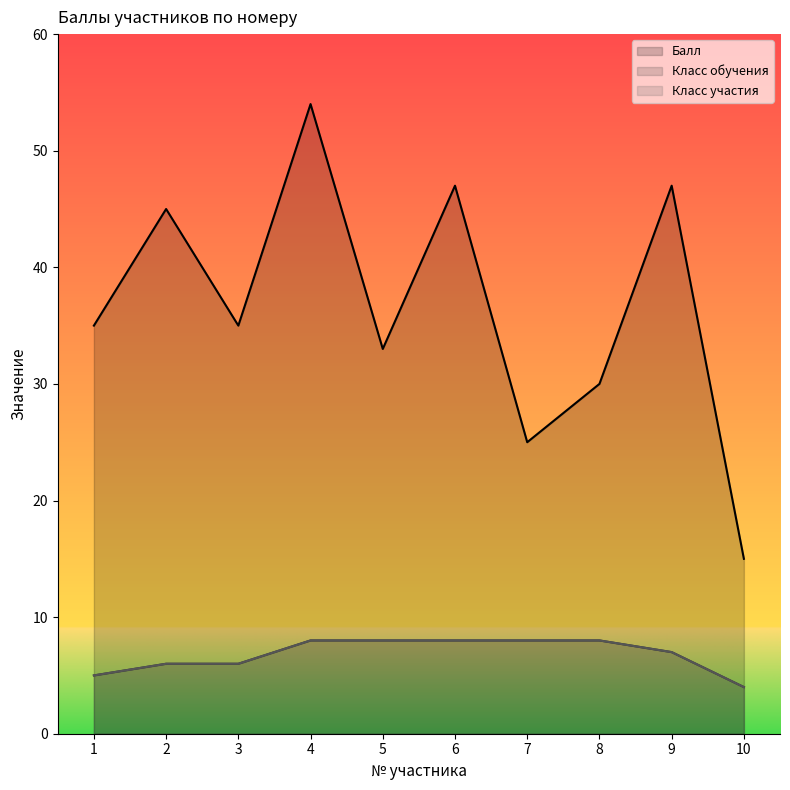

Rank the categories by Балл value from highest to lowest.

4, 6, 9, 2, 1, 3, 5, 8, 7, 10